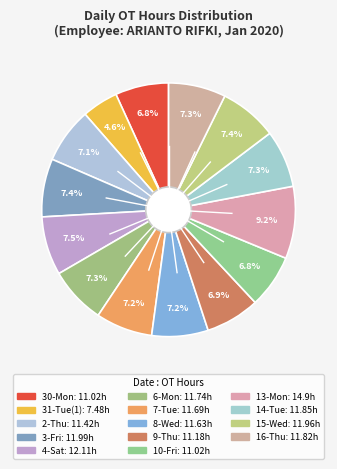

To the nearest percent, what portion does 4-Sat represent?

7%